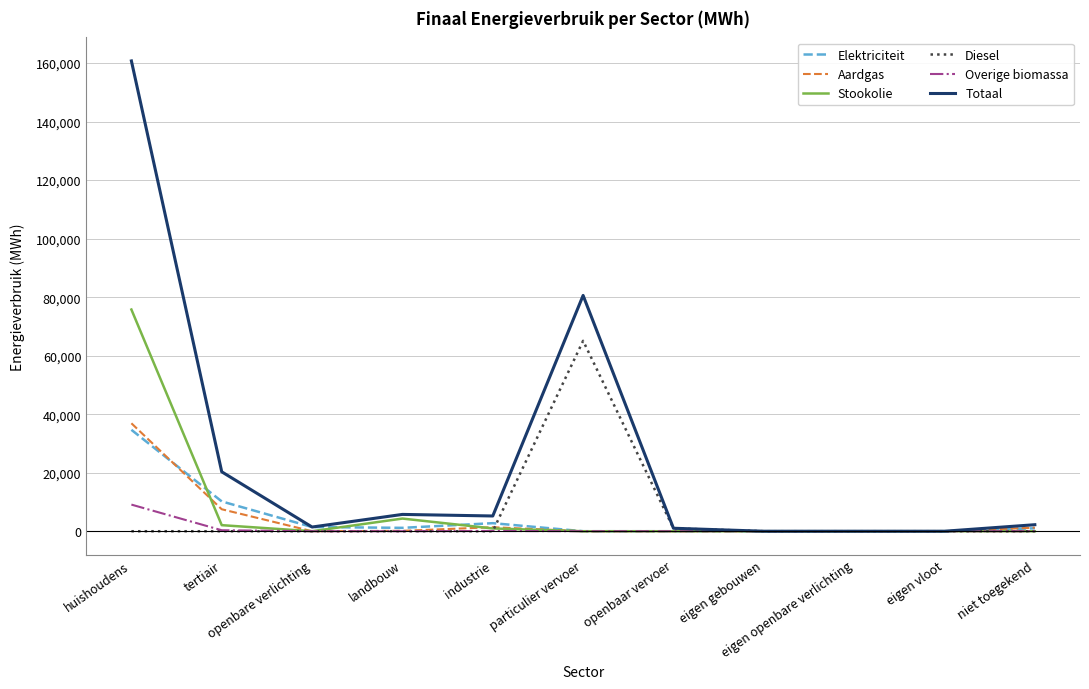

What position from the right is niet toegekend?

1